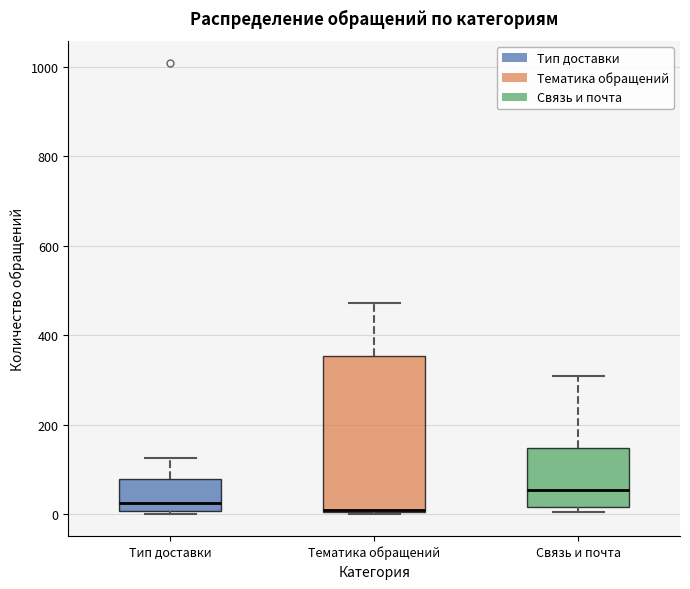

Where does the median line of the box for Связь и почта sit on the y-axis? The values are not printed on the chart, so give them approximately, as read against the axis.

60